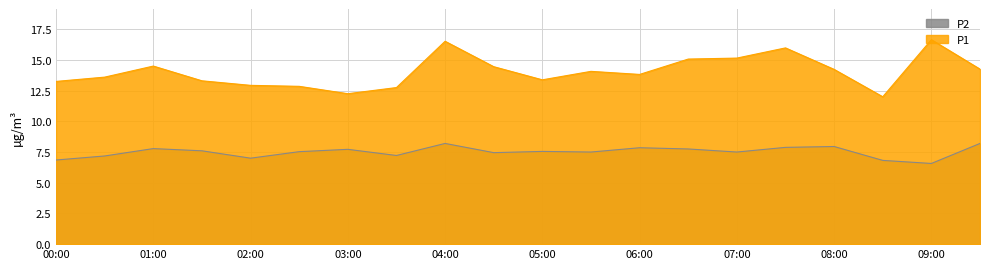

Is it true that P2 equals 11.4 at 00:00?

False